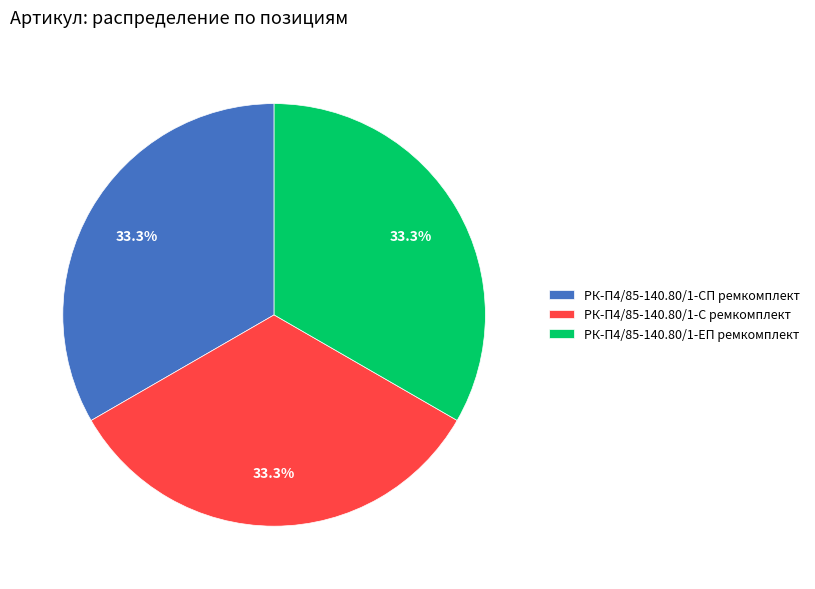

Is it true that РК-П4/85-140.80/1-СП ремкомплект is 44% of the pie?

False